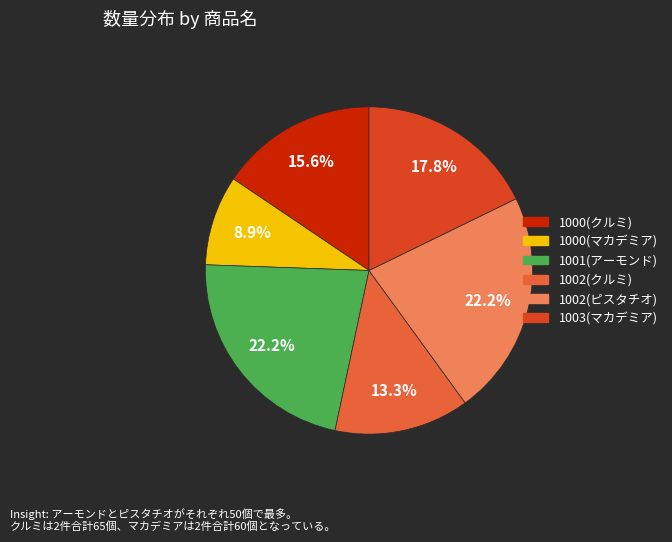

Rank the categories by value from highest to lowest.

1001(アーモンド), 1002(ピスタチオ), 1003(マカデミア), 1000(クルミ), 1002(クルミ), 1000(マカデミア)